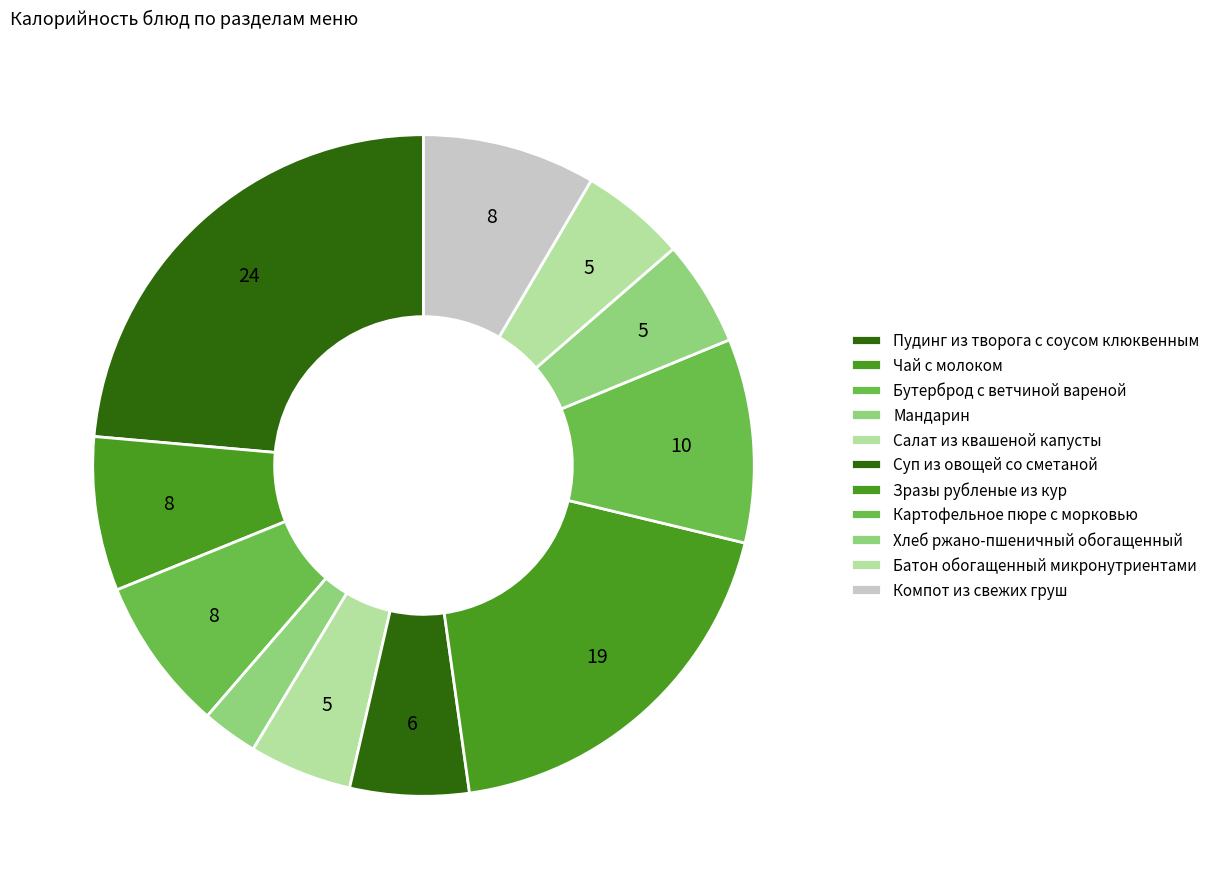

How many segments does this pie chart have?

11